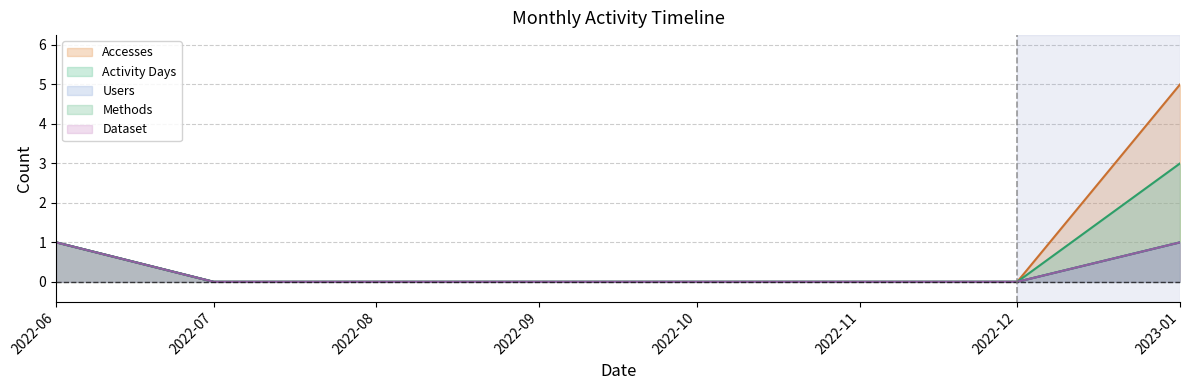

How many data points does each series have?

8